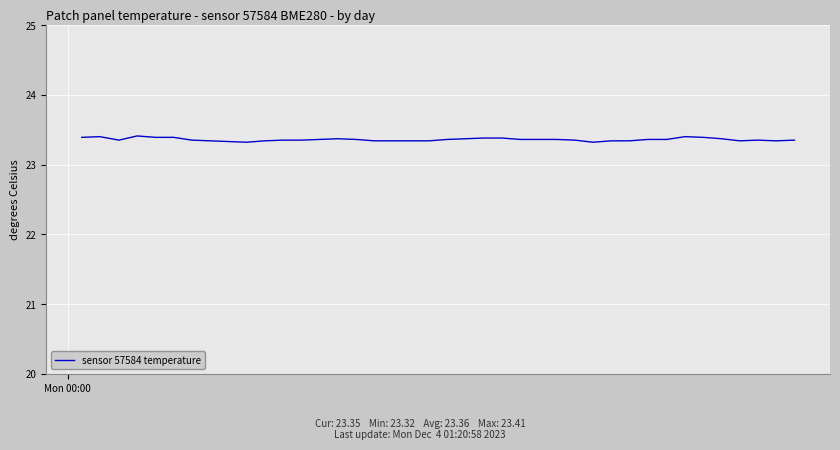

How many series are shown in this chart?

1